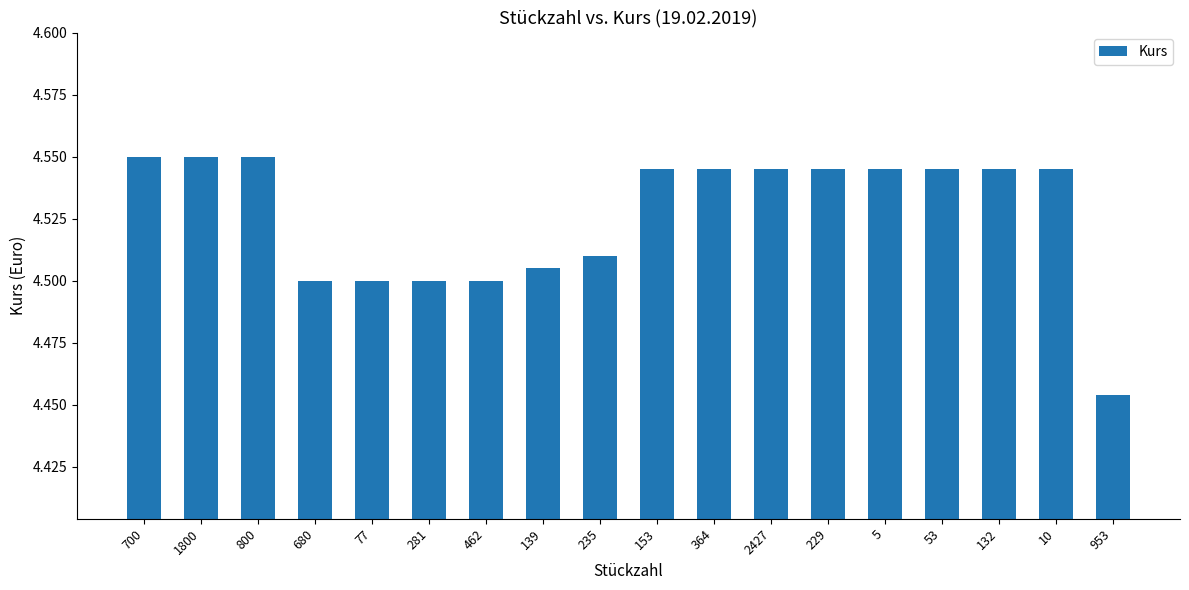

What is the label of the 14th bar from the right?

77